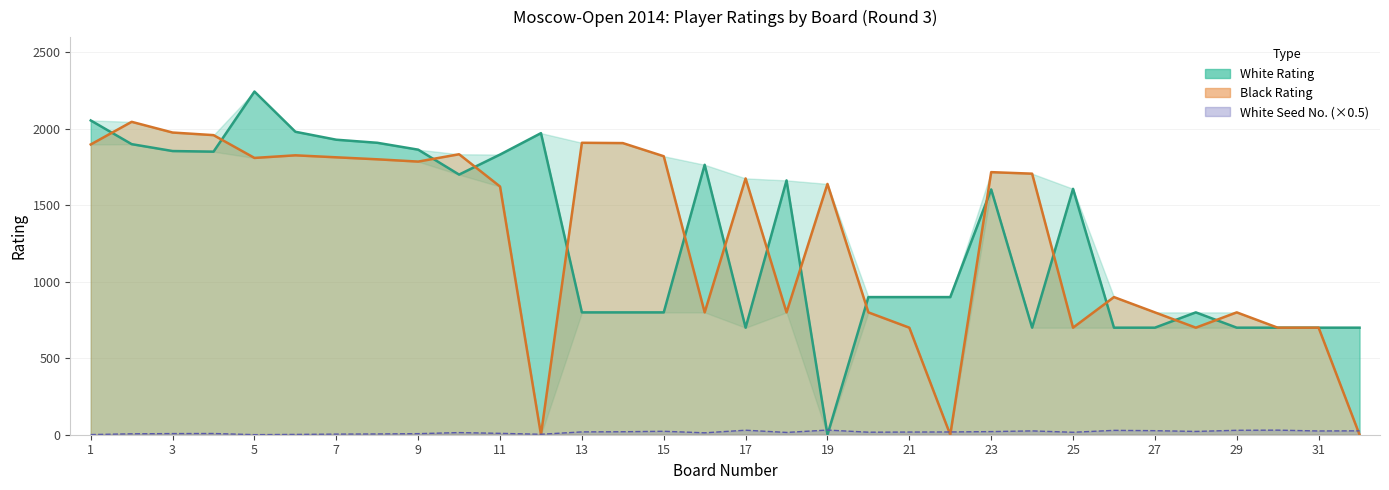

Is it true that White No. equals 1.3 at 1?

False